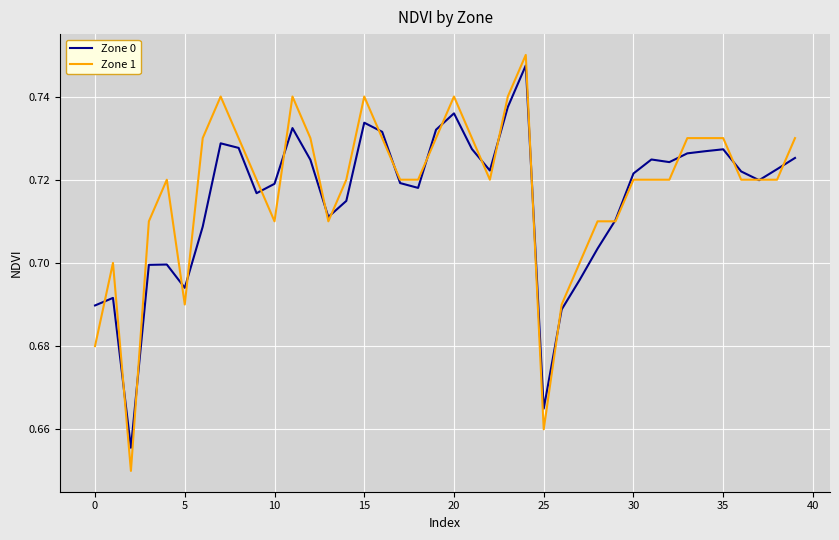

How many lines are shown in the chart?

2